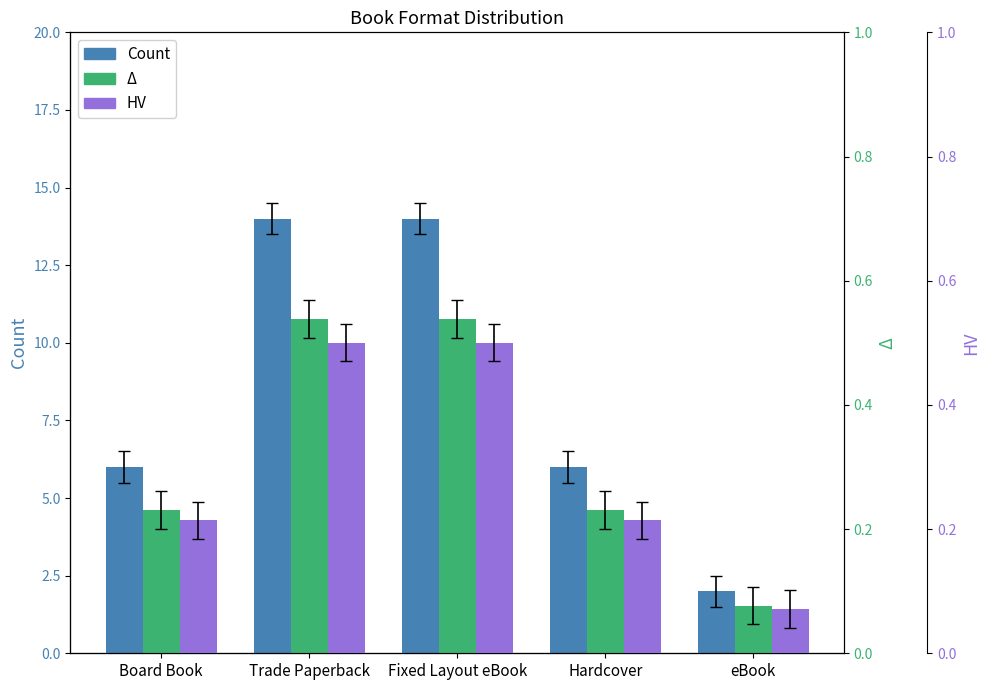

Reading left to right, what are all the values shown in this chart?

Count: Board Book=6.0	Trade Paperback=14.0	Fixed Layout eBook=14.0	Hardcover=6.0	eBook=2.0
Δ (normalized): Board Book=0.2	Trade Paperback=0.5	Fixed Layout eBook=0.5	Hardcover=0.2	eBook=0.1
HV (normalized): Board Book=0.2	Trade Paperback=0.5	Fixed Layout eBook=0.5	Hardcover=0.2	eBook=0.1